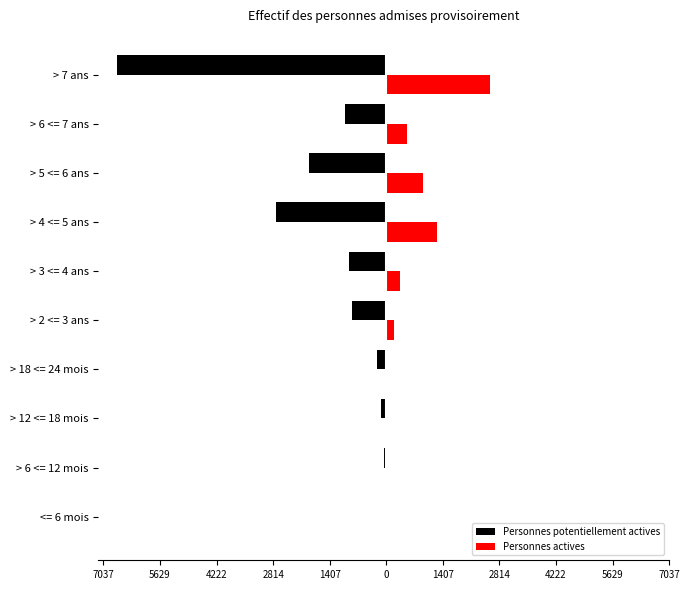

How many values in the Personnes actives series are below 331?

5